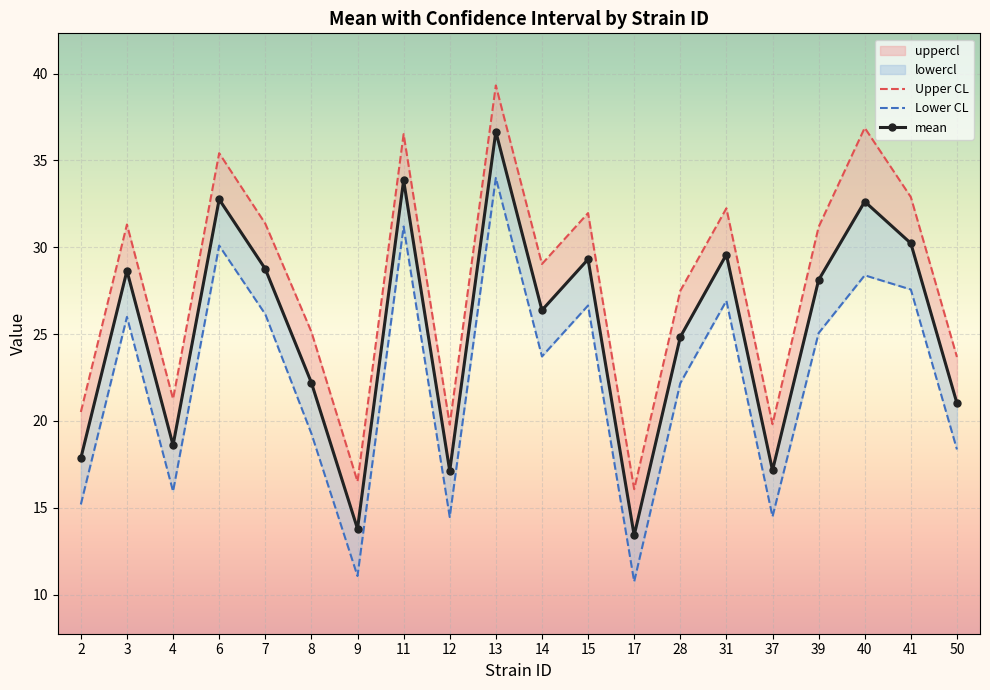

In mean, how many points are higher than both neighbors (excluding endpoints)?

7